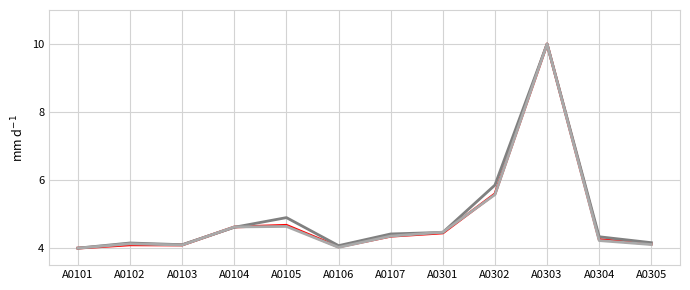

What is the maximum value shown in the chart?

10.0